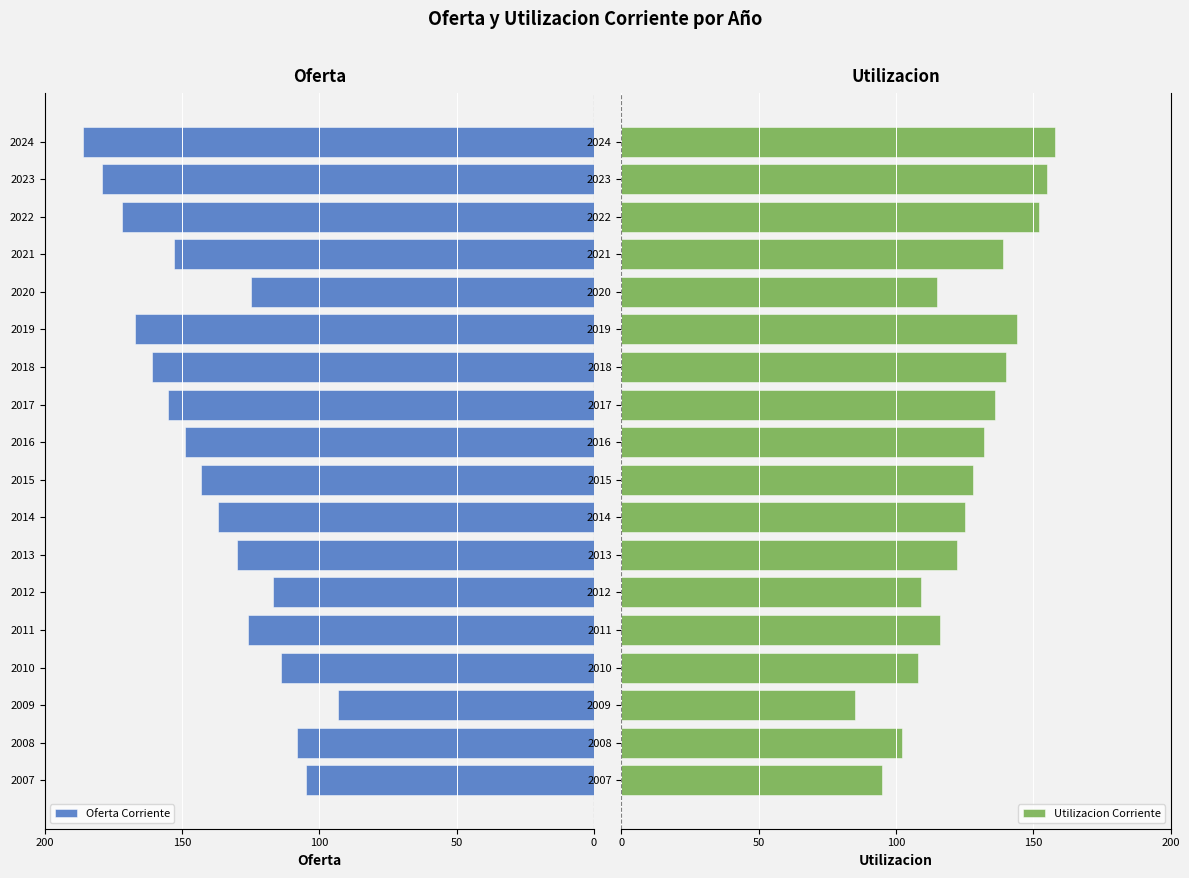

How many data points in Utilizacion Corriente are less than 128?

9